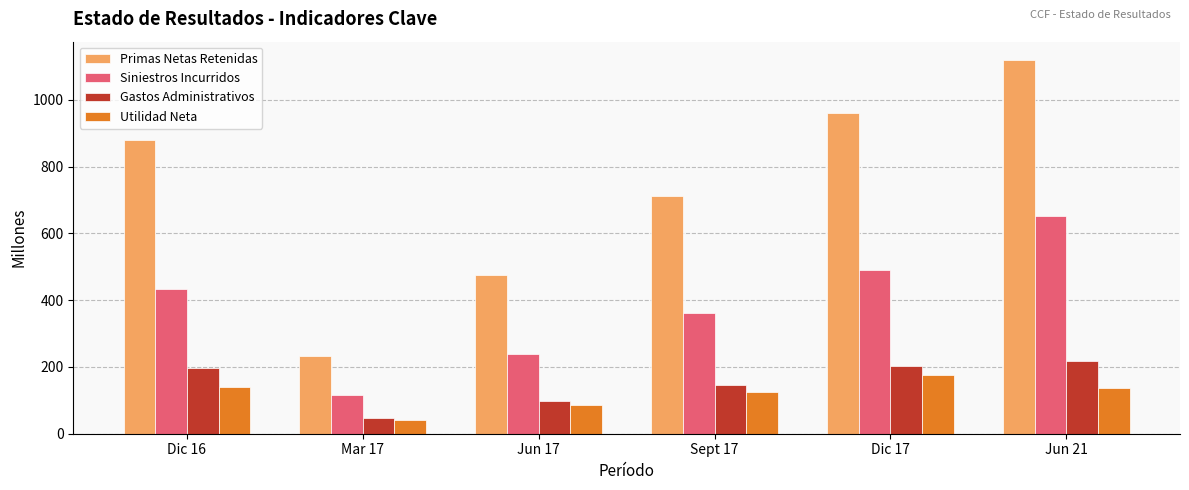

Are the bars grouped side by side (vs. stacked)?

Yes